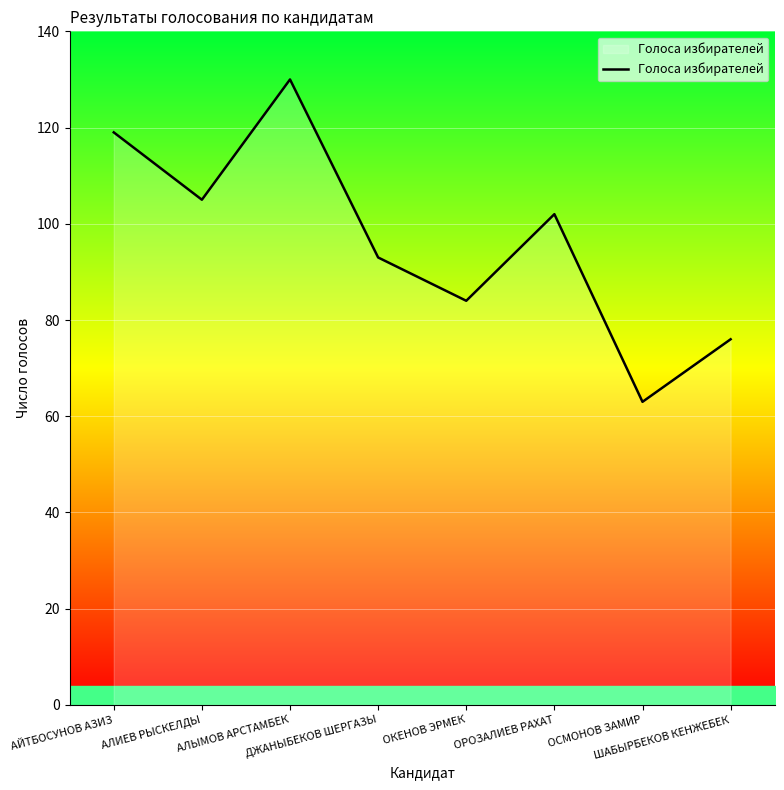

What is the sum of the values at ДЖАНЫБЕКОВ ШЕРГАЗЫ and ОРОЗАЛИЕВ РАХАТ?

195